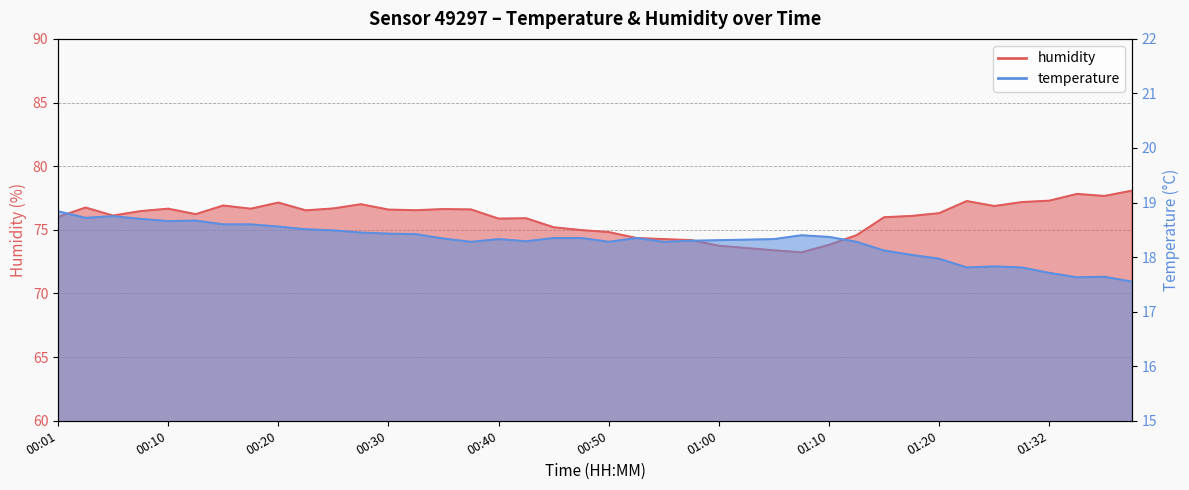

The humidity series shows 77.3 at 01:25. True or false?

True